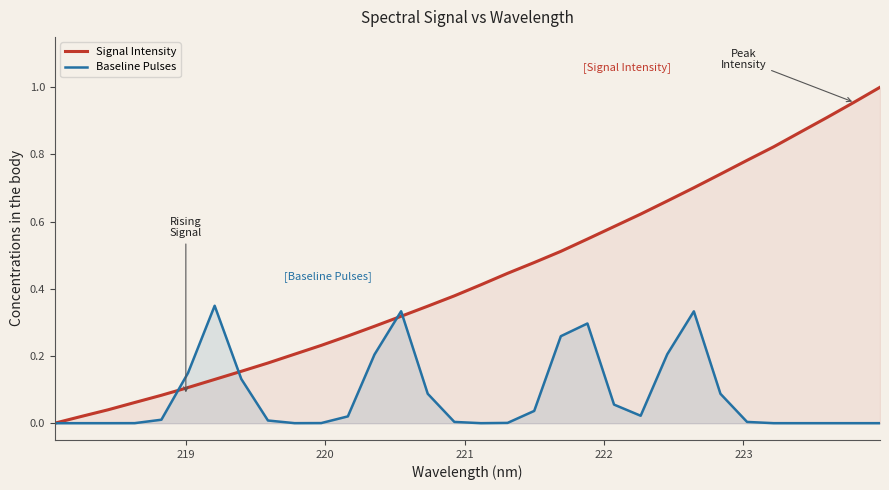

Which series has the widest spread of values?

Signal Intensity